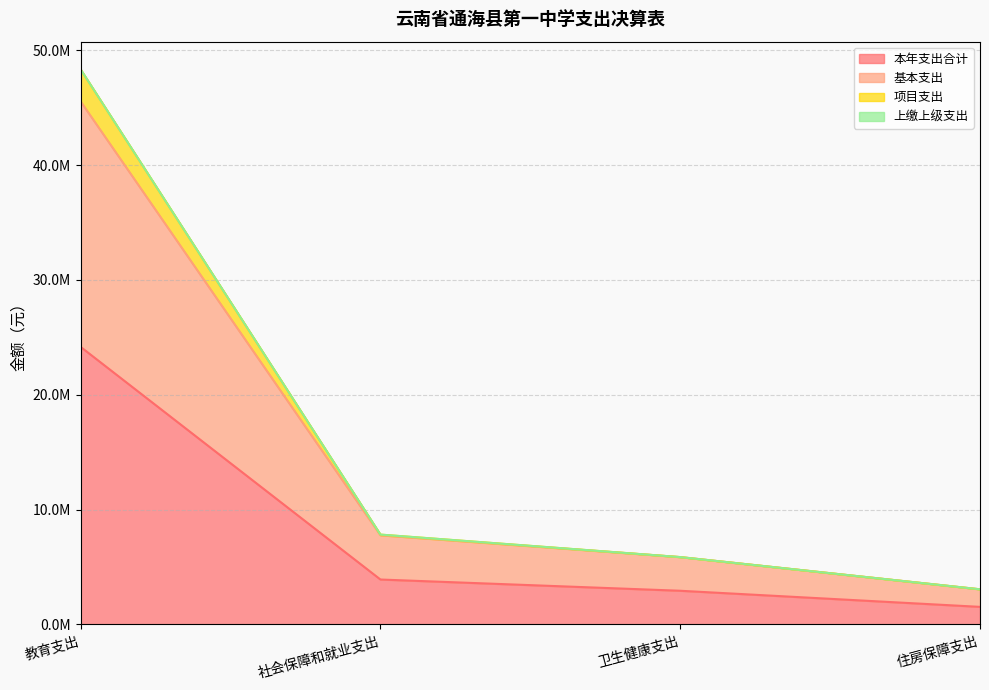

Does the chart have visible grid lines?

Yes